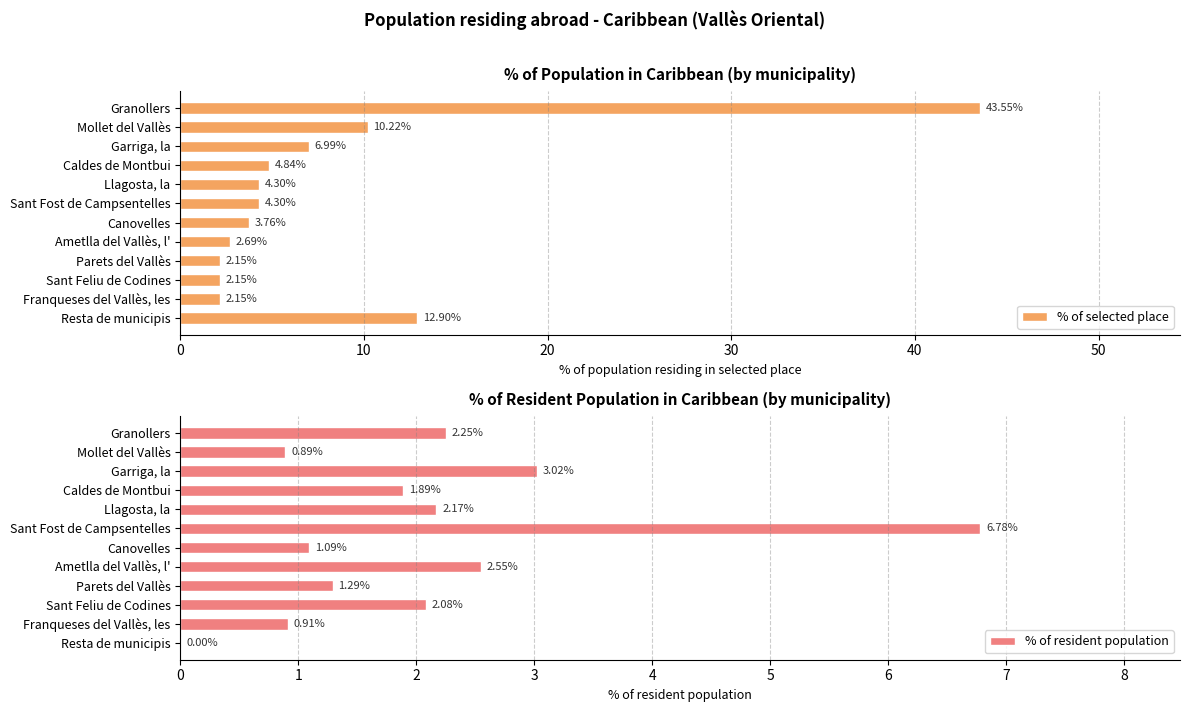

Which category has the highest value in the % of selected place series?

Granollers